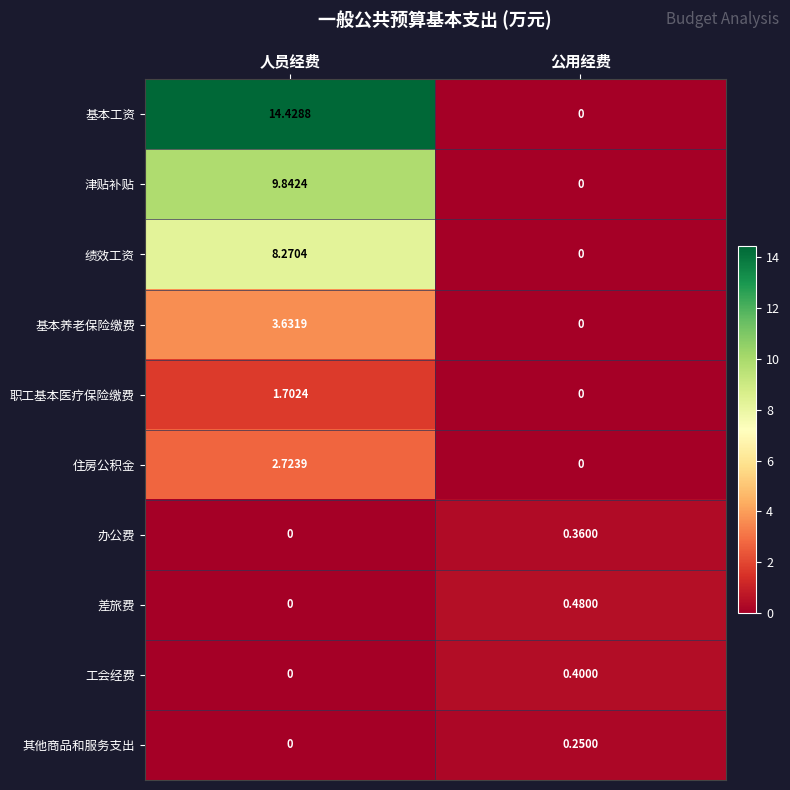

At how many categories does at least one series exceed 10?

1